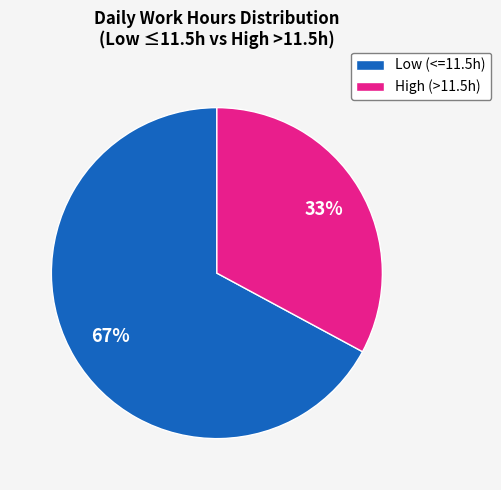

To the nearest percent, what is the difference between the largest and smallest slice percentages?

34%